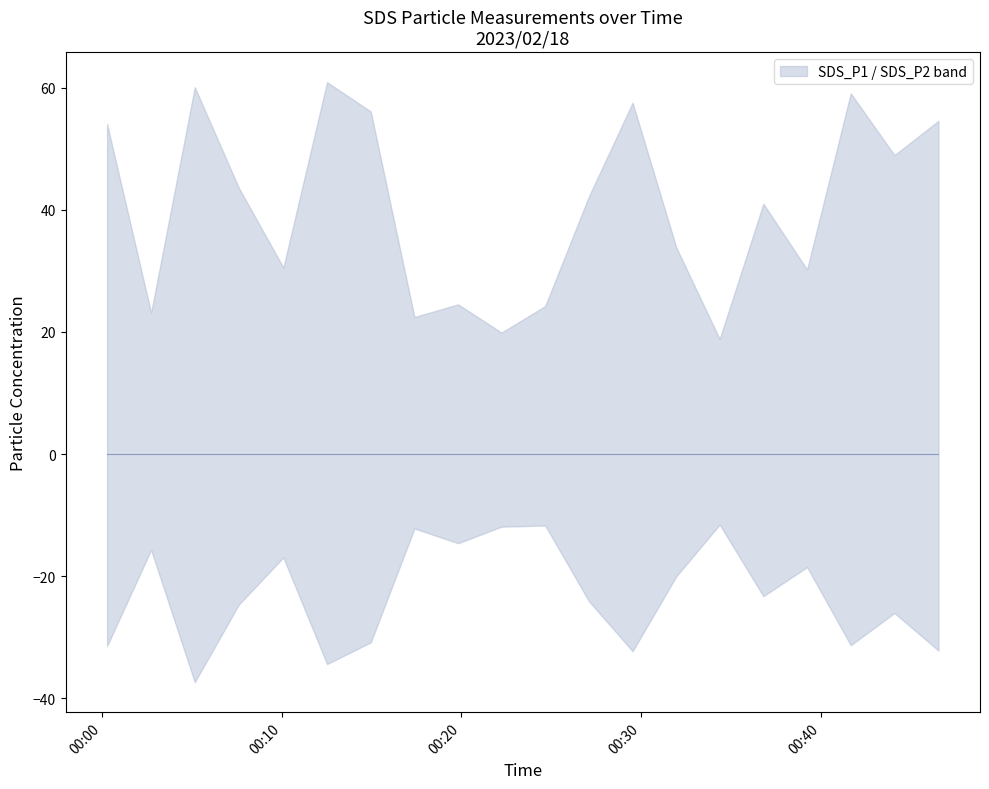

What is the value of the SDS_P1 point at the 7th from the left?

56.1